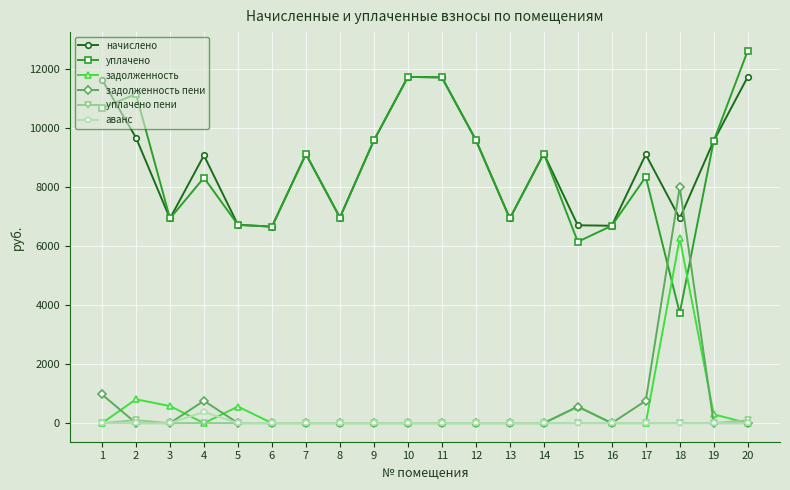

At which category does задолженность пени reach its first local peak?

4